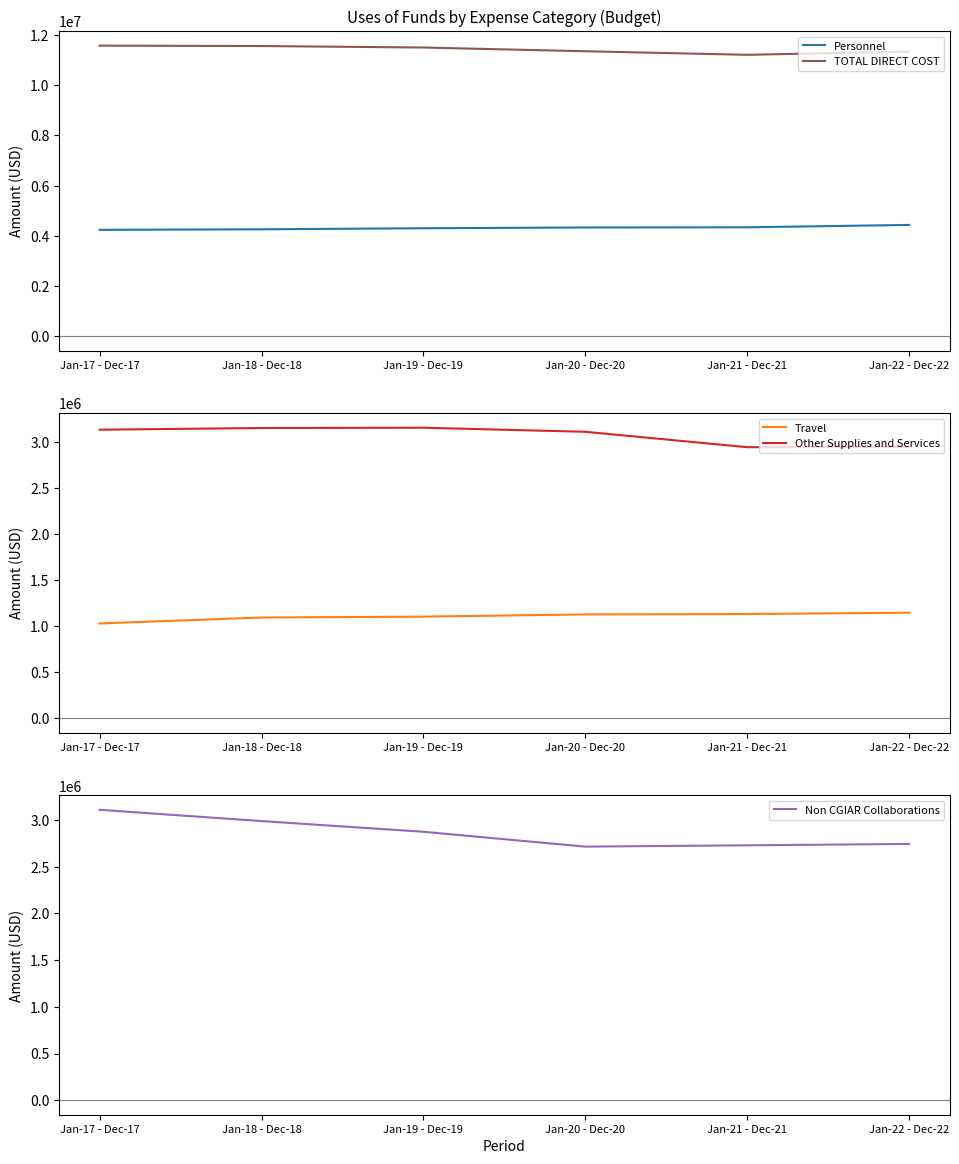

Is it true that Non CGIAR Collaborations equals 4202477.6 at Jan-18 - Dec-18?

False